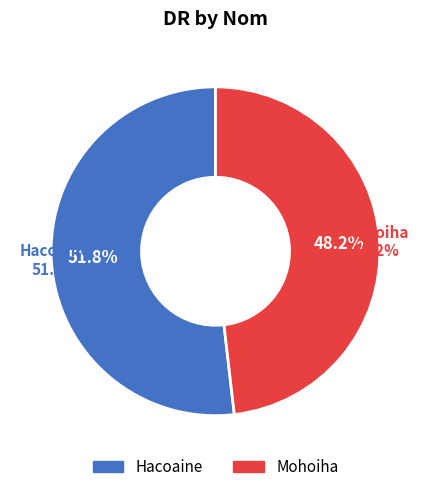

Is it true that Mohoiha is 48% of the pie?

True